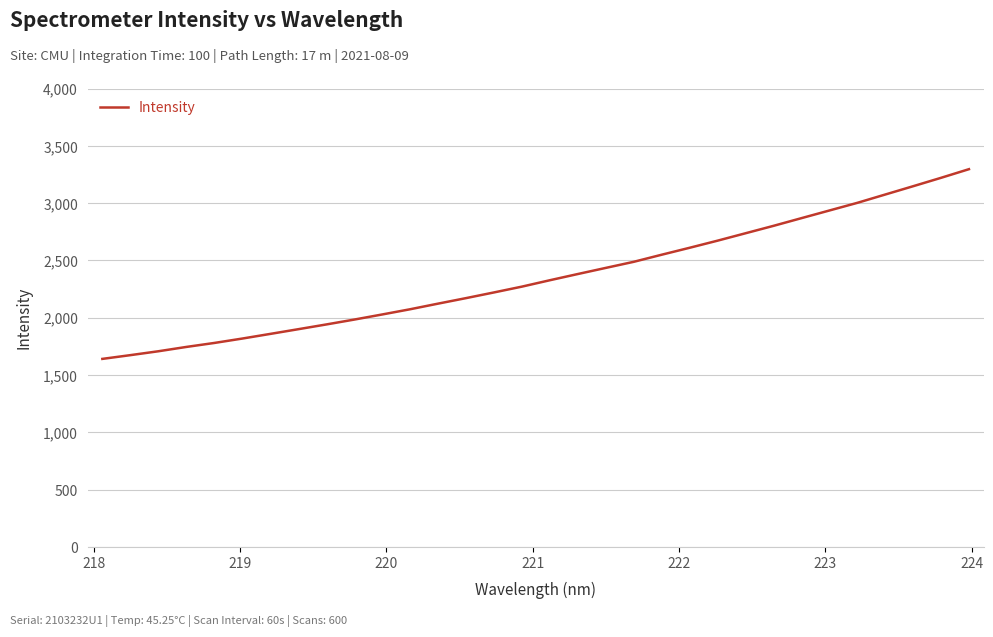

What is the smallest value displayed?

1640.8